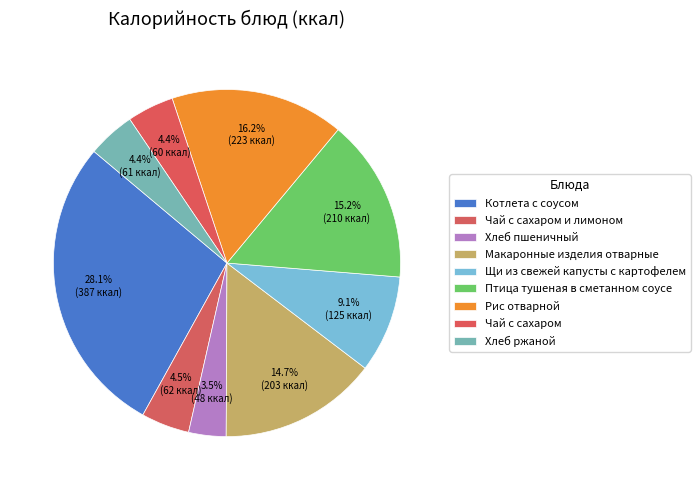

How many segments does this pie chart have?

9